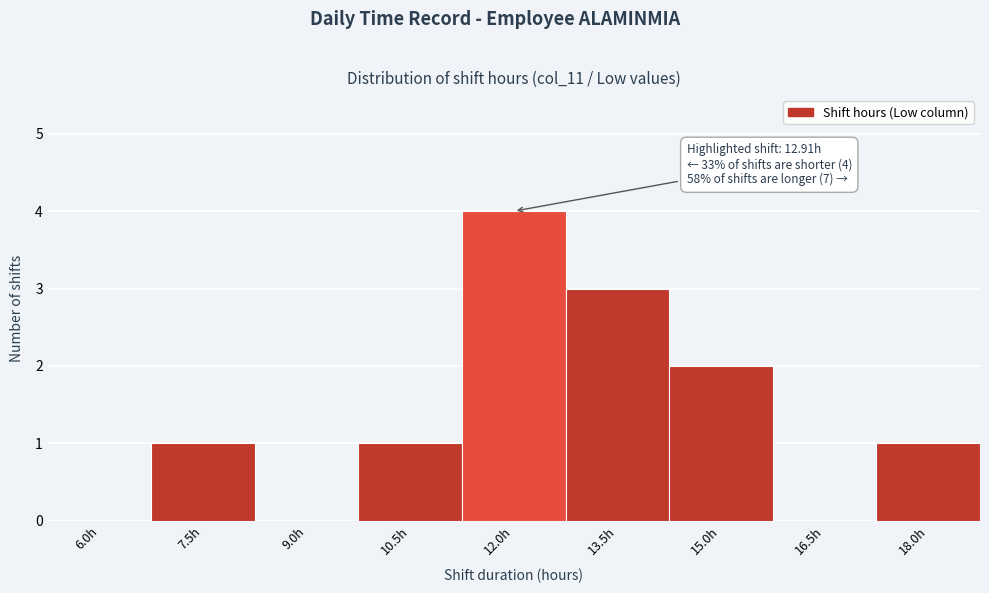

Reading right to left, list all the values displayed in this chart.

18.0h=1	16.5h=0	15.0h=2	13.5h=3	12.0h=4	10.5h=1	9.0h=0	7.5h=1	6.0h=0